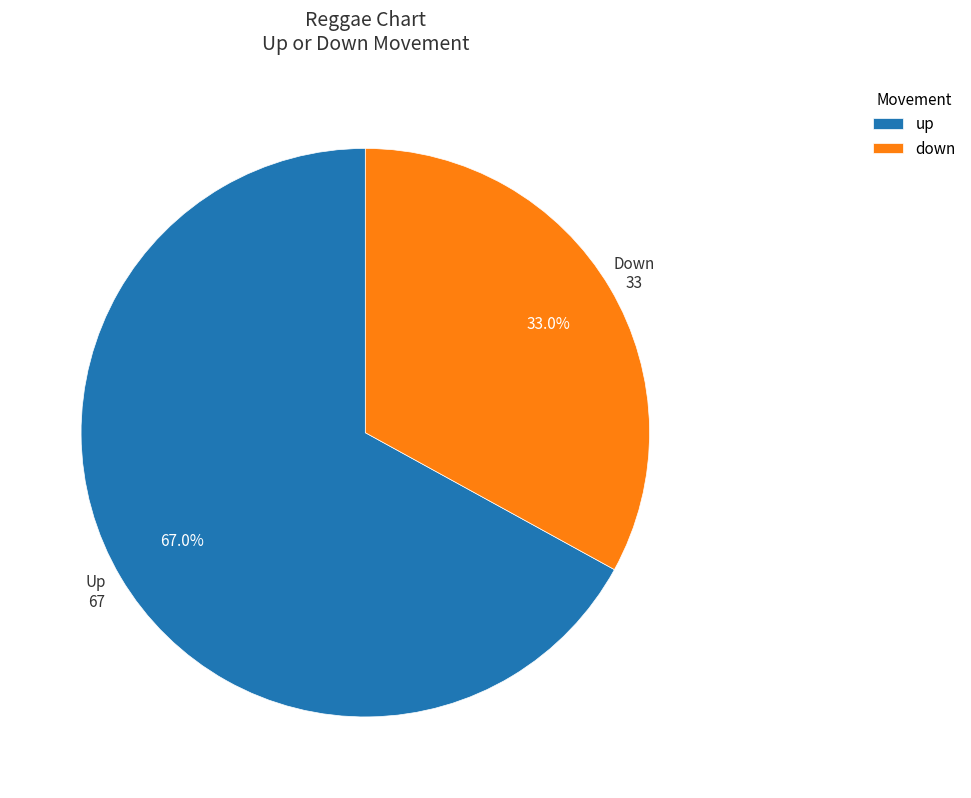

Is there any slice that represents more than half of the pie?

Yes